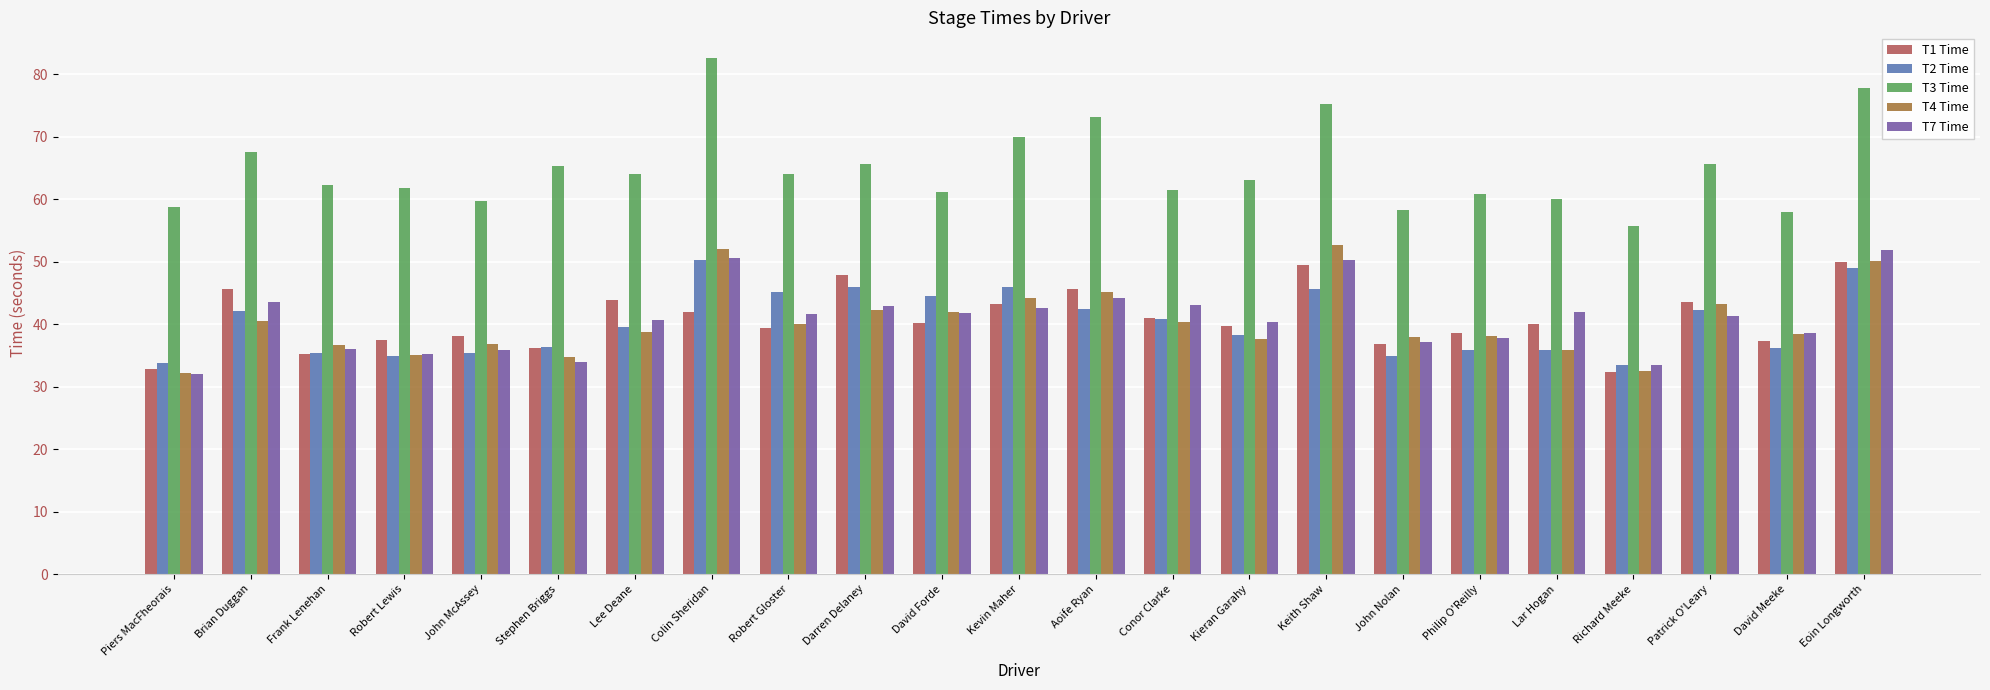

How many bars are there in each group?

5